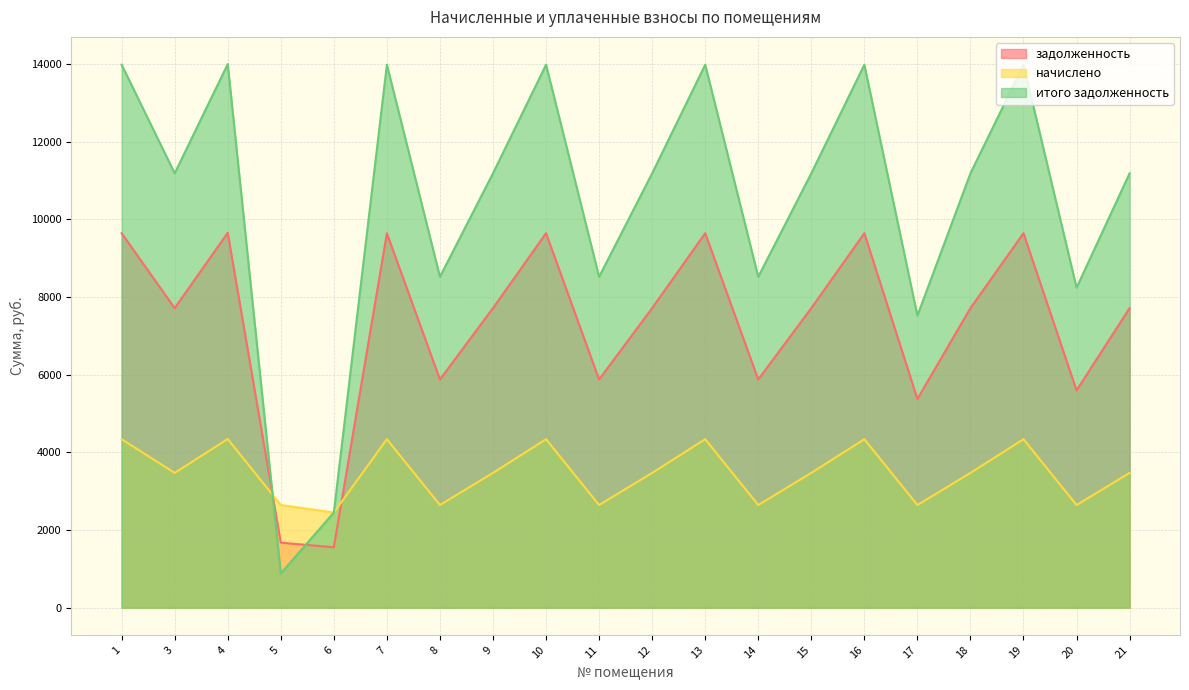

What is the total value across all series at 5?

5197.8